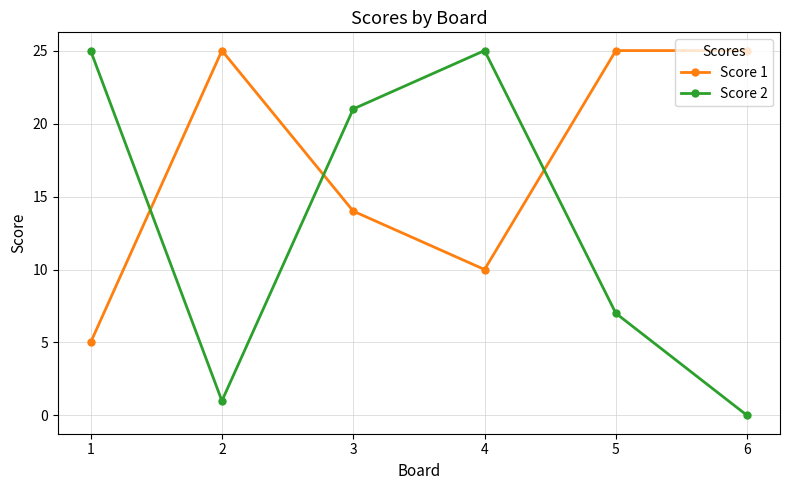

True or false: Score 1 and Score 2 cross at least once.

True